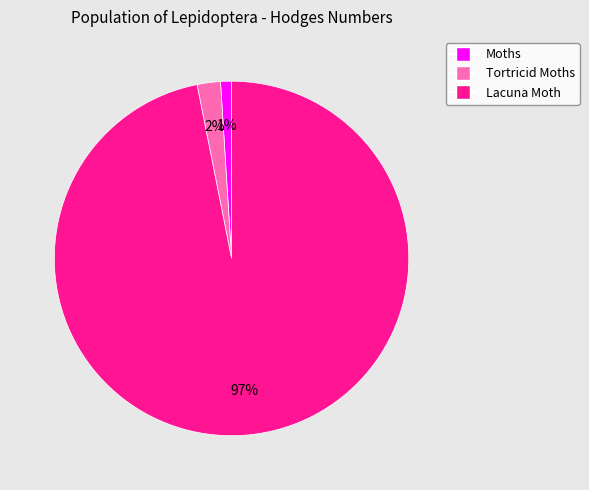

Which has a higher value, Tortricid Moths or Lacuna Moth?

Lacuna Moth